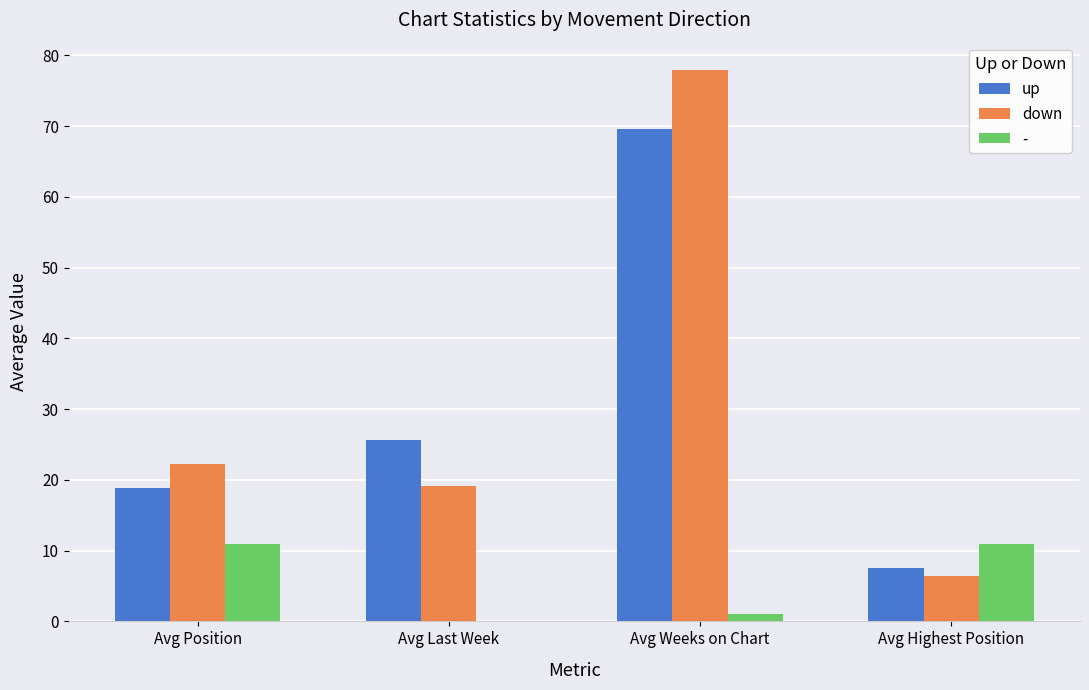

Is the value of down at Avg Weeks on Chart greater than the value of up at Avg Weeks on Chart?

Yes